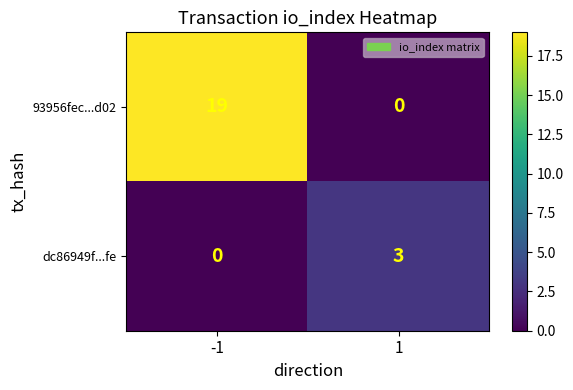

At how many categories does at least one series exceed 10?

1